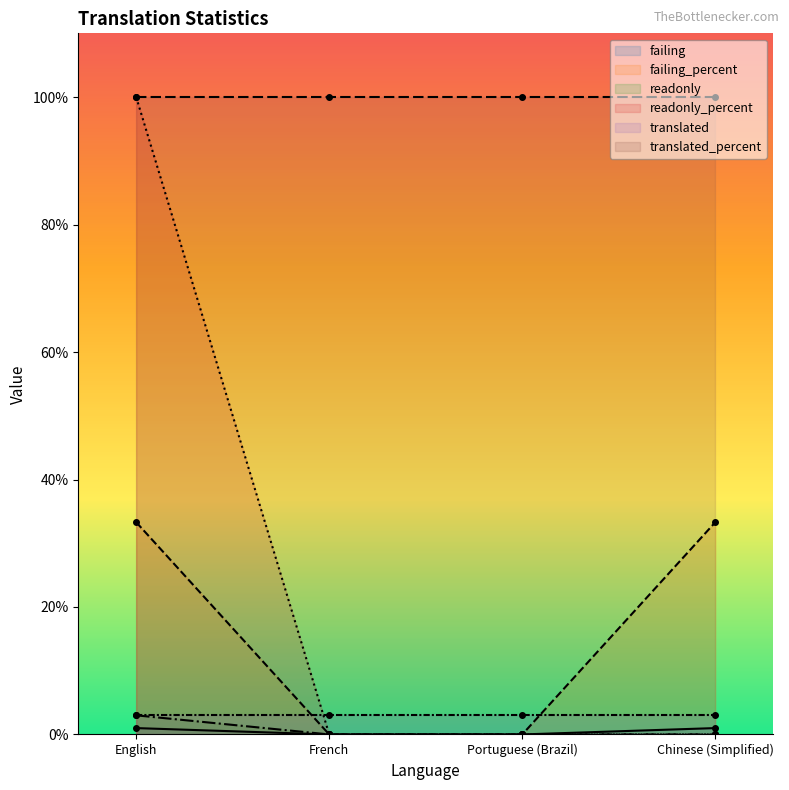

Which series has the largest total across all categories?

readonly_percent